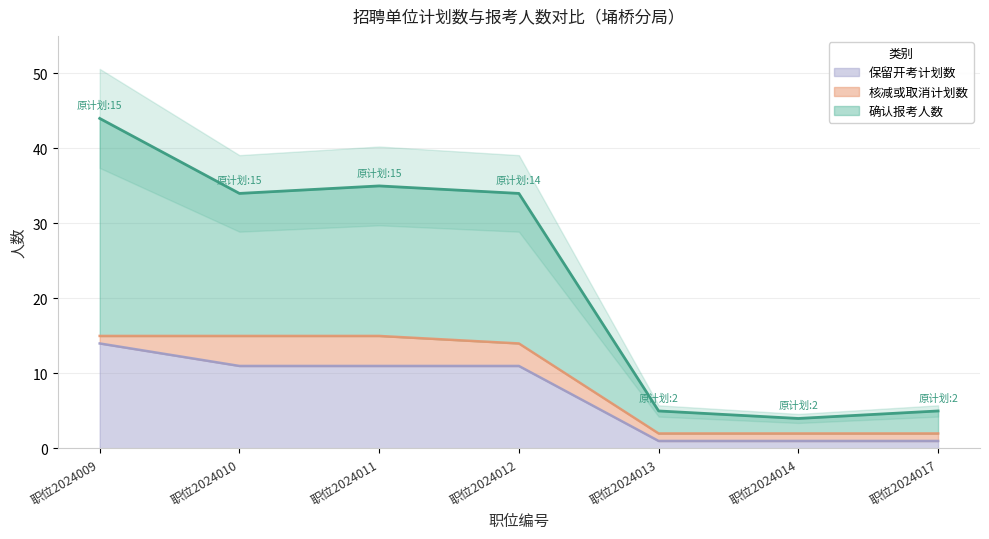

Does the chart have visible grid lines?

Yes